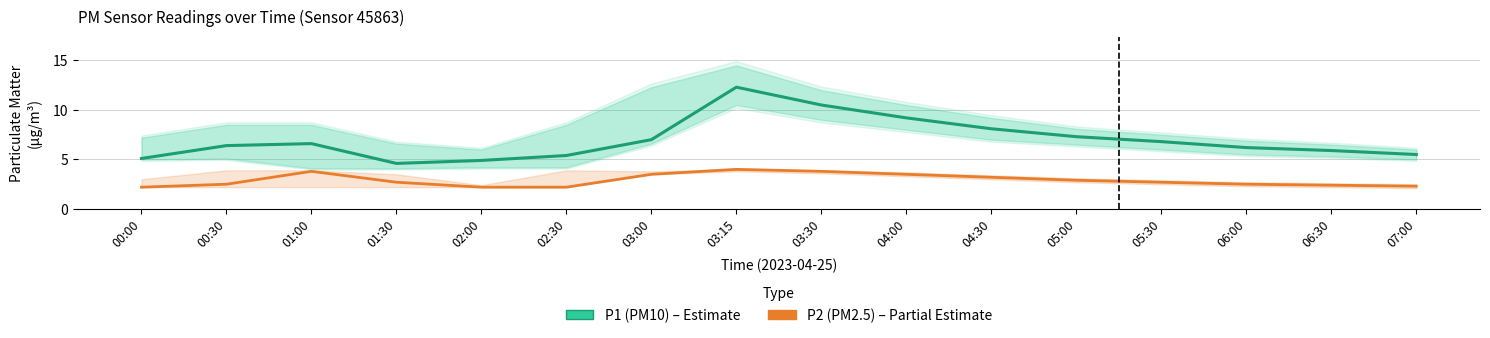

Where does the P1 (PM10) series first go above 6?

00:30